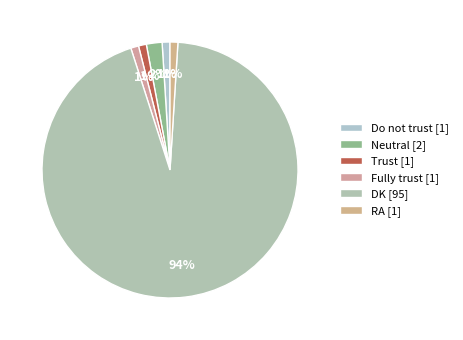

True or false: DK accounts for 99% of the total.

False